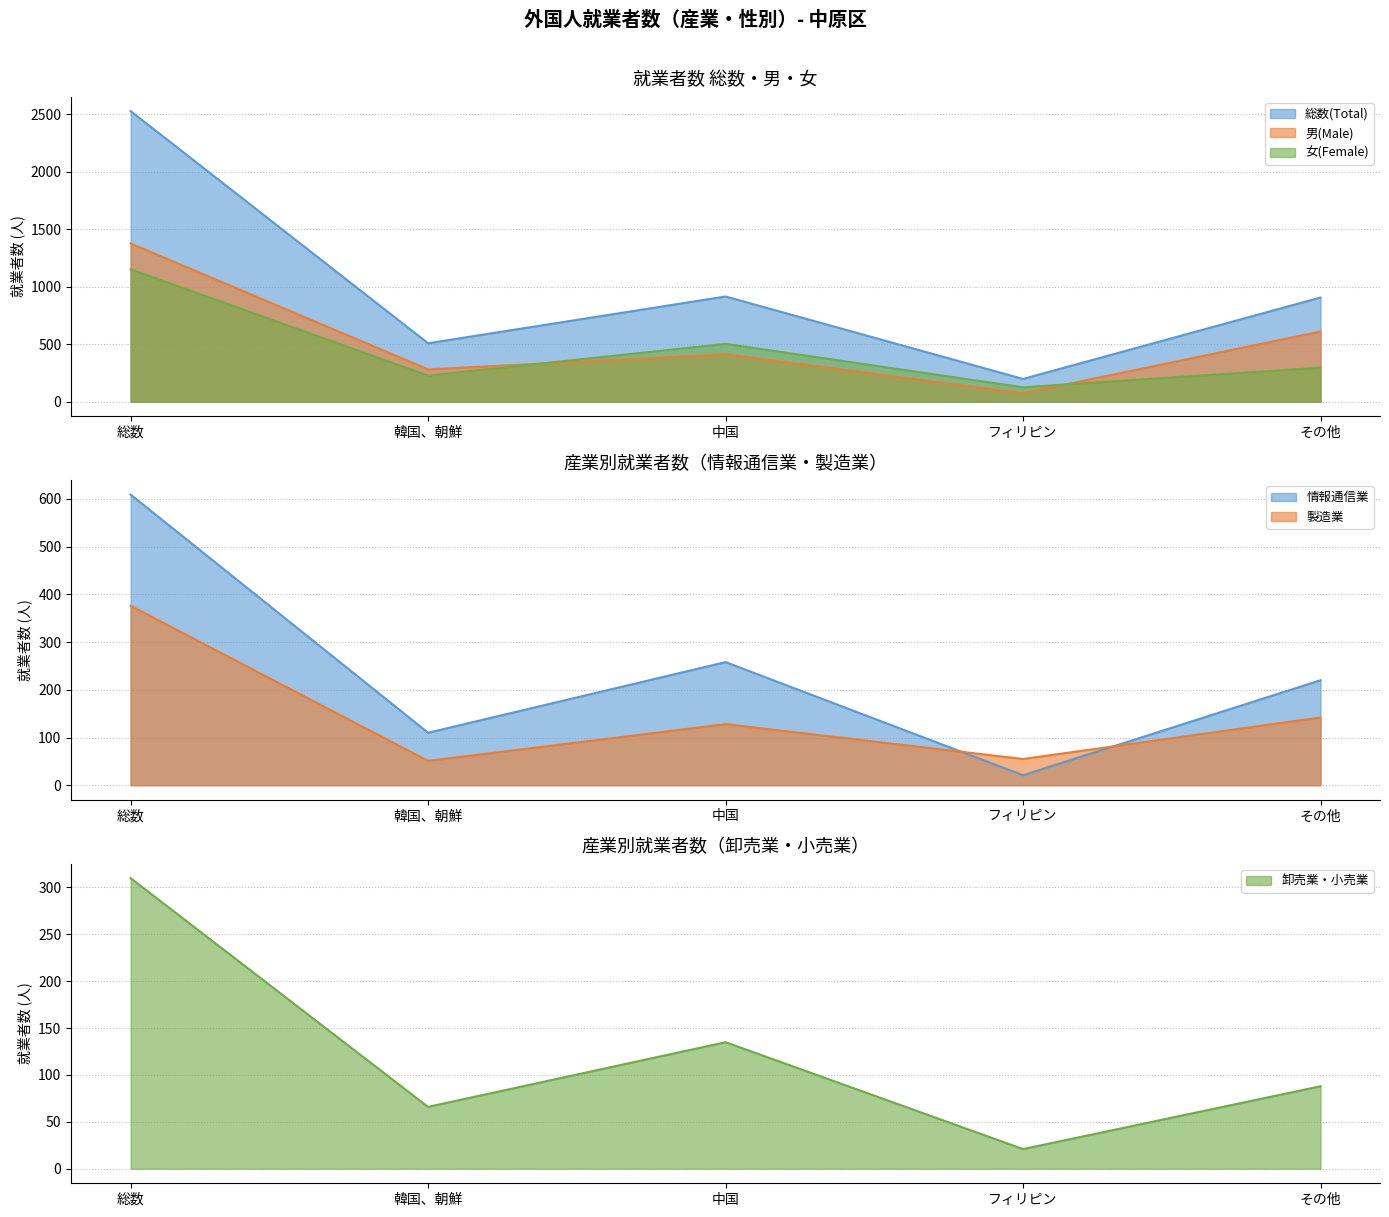

Which category has the highest value in the 女(Female) series?

総数